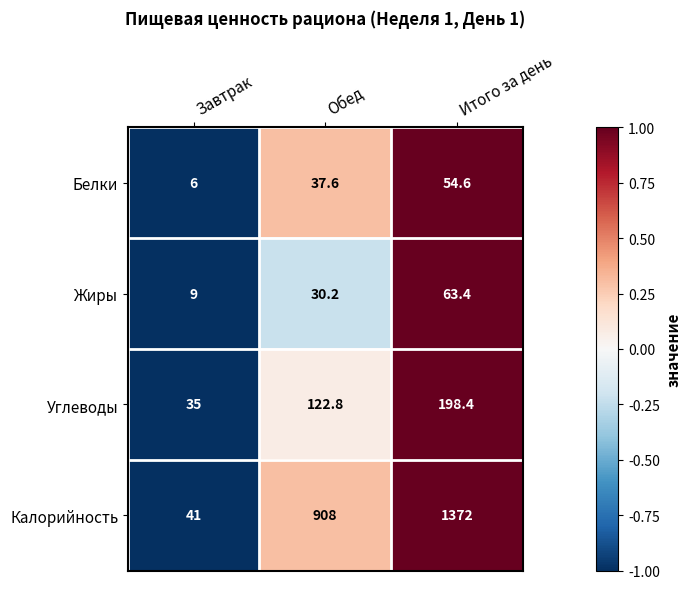

Is it true that Жиры equals 63.4 at Итого за день?

True